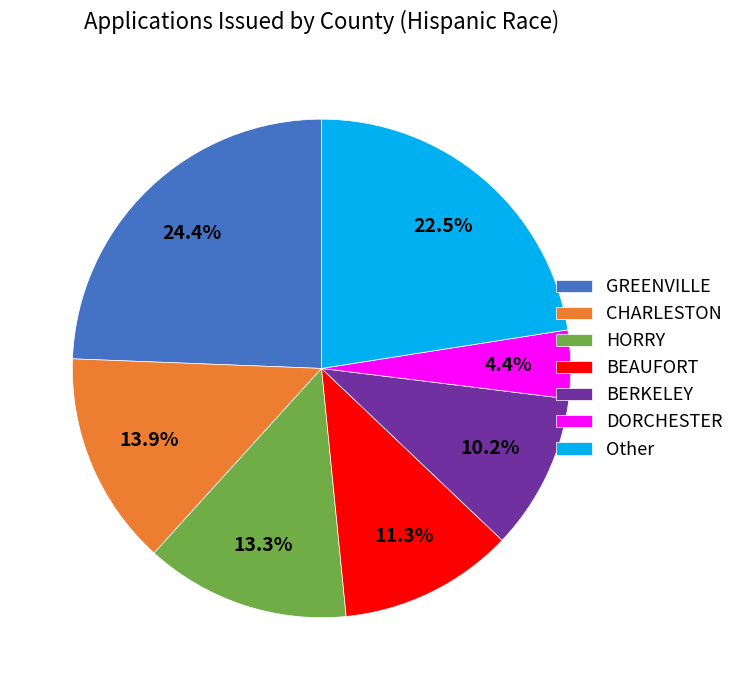

How many slices are in this pie chart?

7